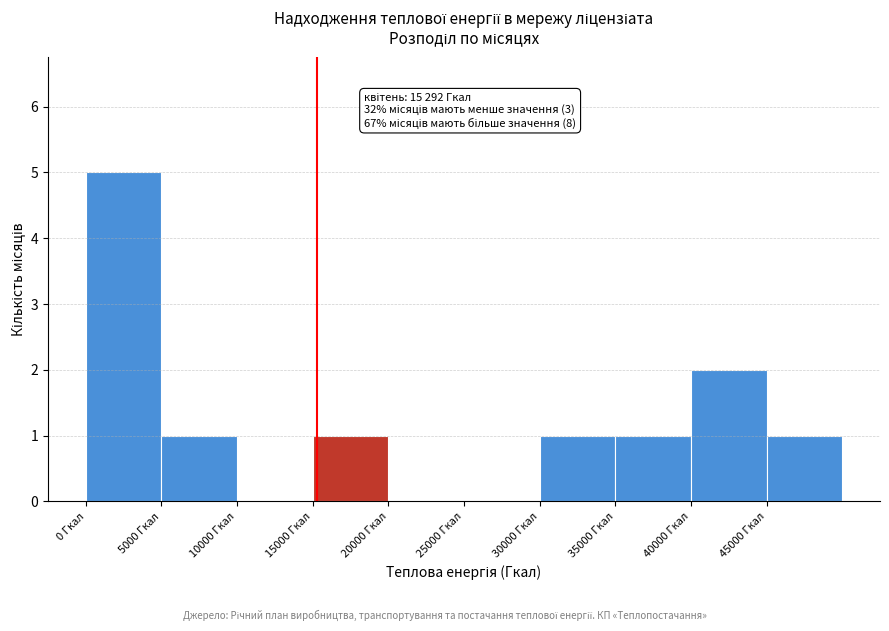

Over which range of the x-axis is the bar tallest?

0 to 5000